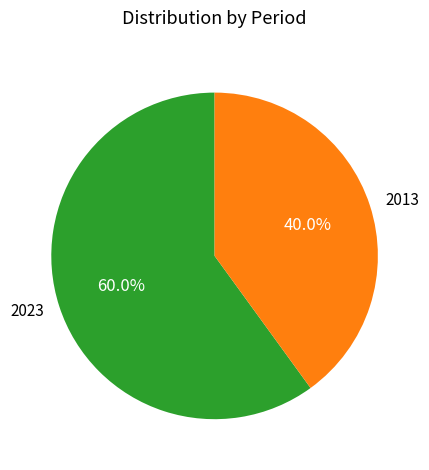

To the nearest percent, what portion does 2013 represent?

40%